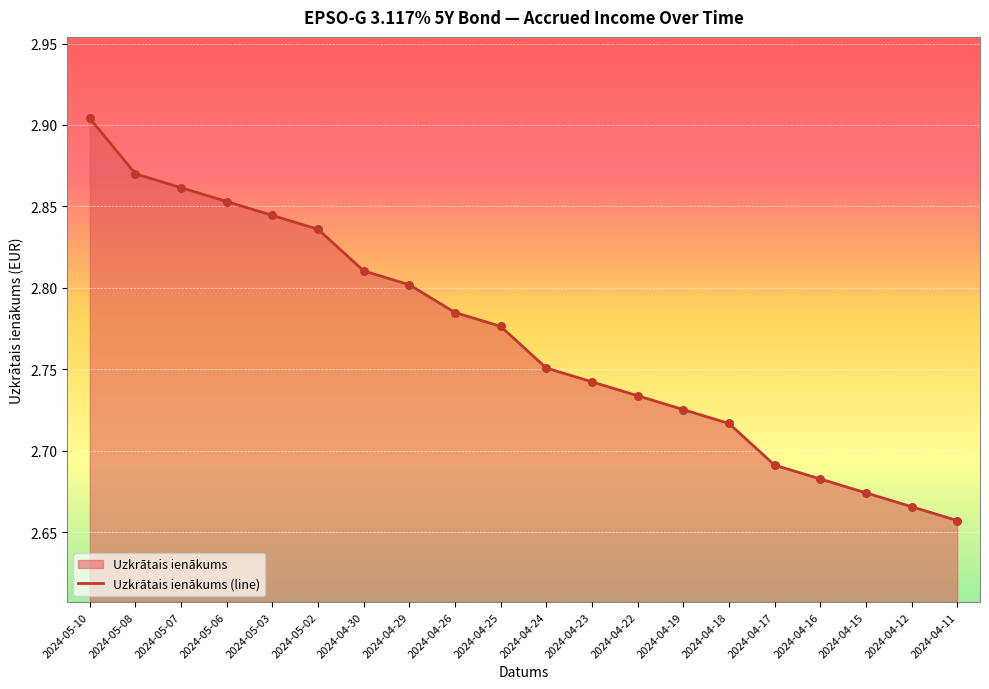

What is the change in value from 2024-04-26 to 2024-04-22?

-0.1